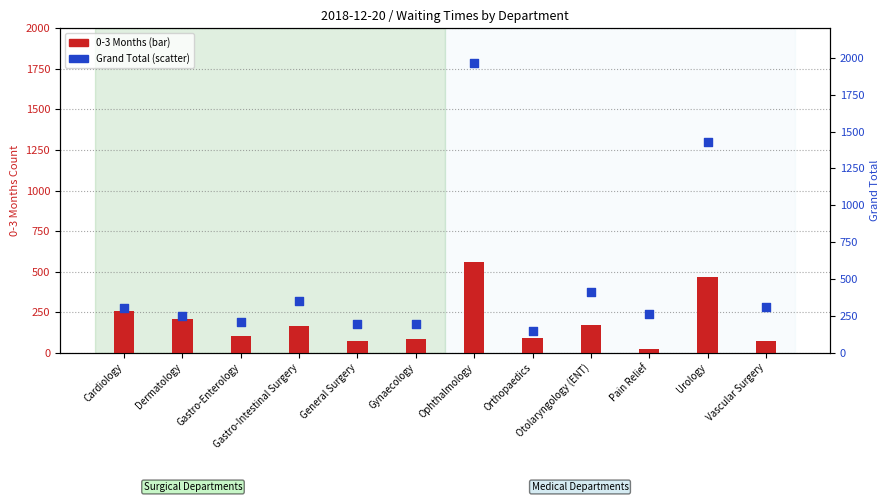

What are all the series names shown in the legend?

0-3 Months, Grand Total